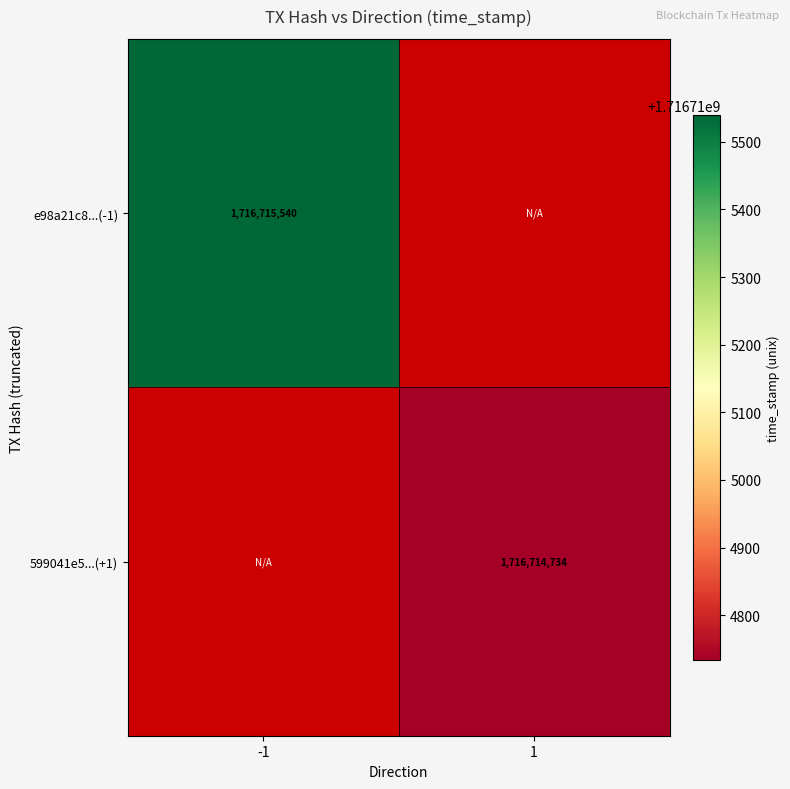

Reading right to left, extract all data points from this chart.

e98a21c8cb9c3fddd8022e00f546b852581188e: 1716715540	-1
599041e5029ab71fcac73c12d9c0c0165be13ff: 1716714734	1